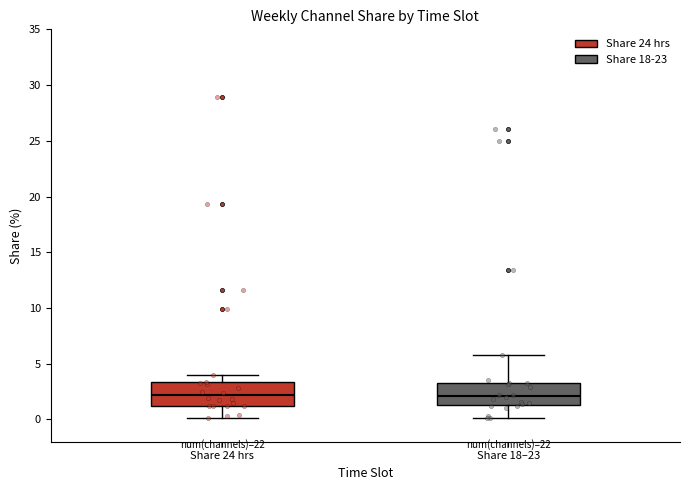

Where does the lower whisker of the box for Share 24 hrs end on the y-axis? The values are not printed on the chart, so give them approximately, as read against the axis.

0.0